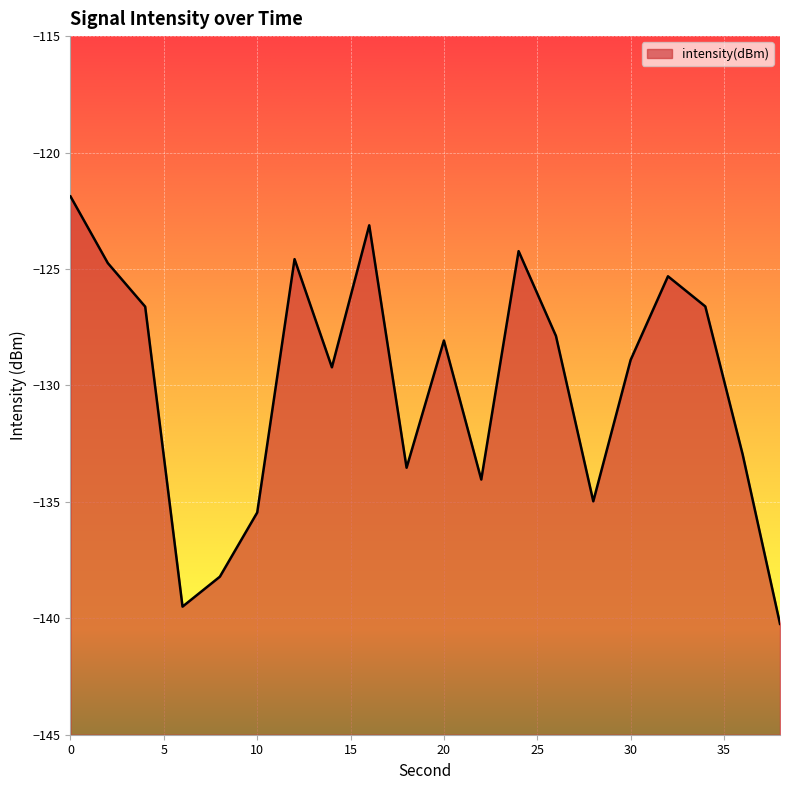

What is the average value?

-130.0